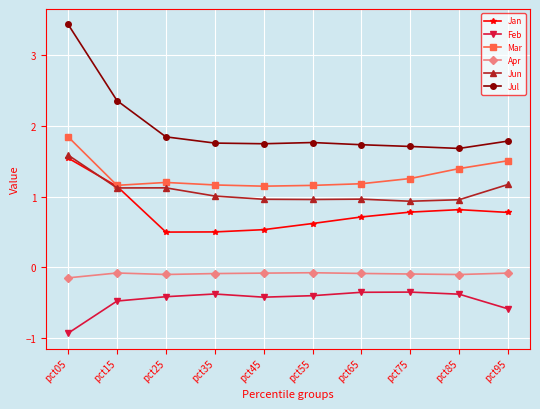

At pct55, list the series in order from largest to smallest.

Jul, Mar, Jun, Jan, Apr, Feb